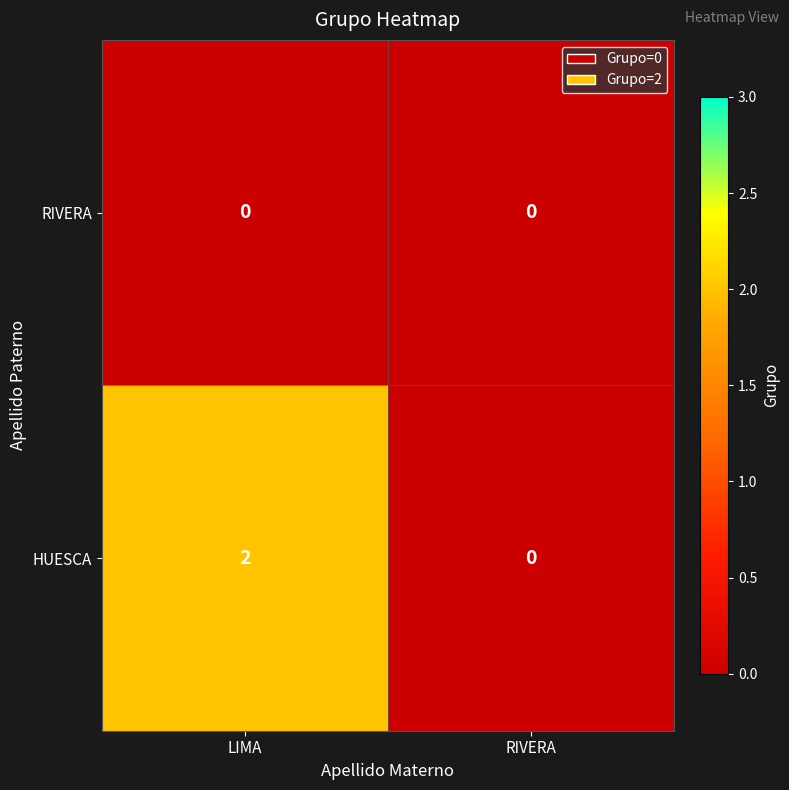

Which series has the largest total across all categories?

HUESCA